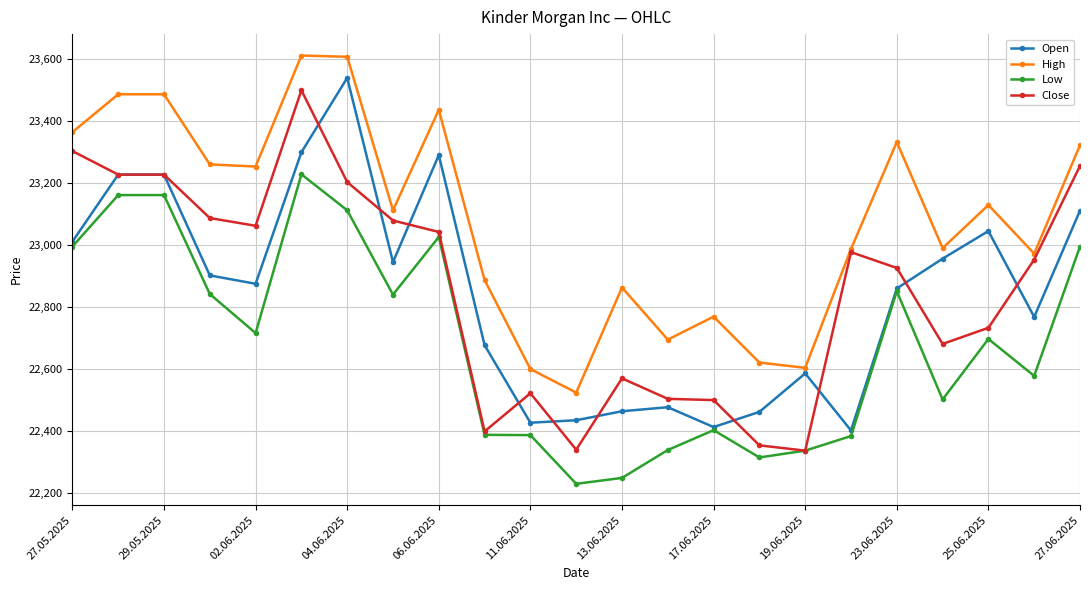

Which series has the largest total across all categories?

High